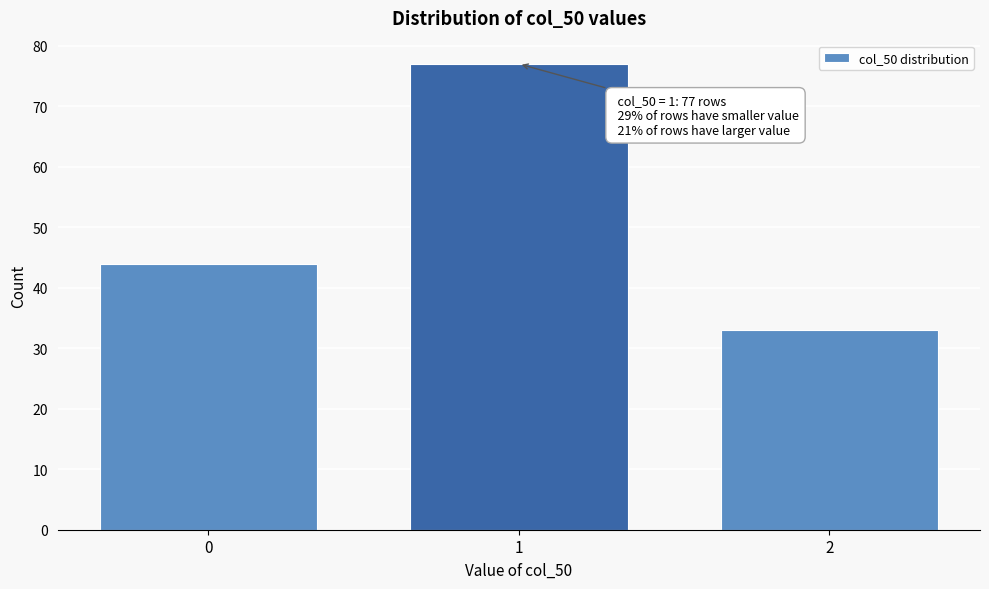

Reading right to left, list all the values displayed in this chart.

33	77	44